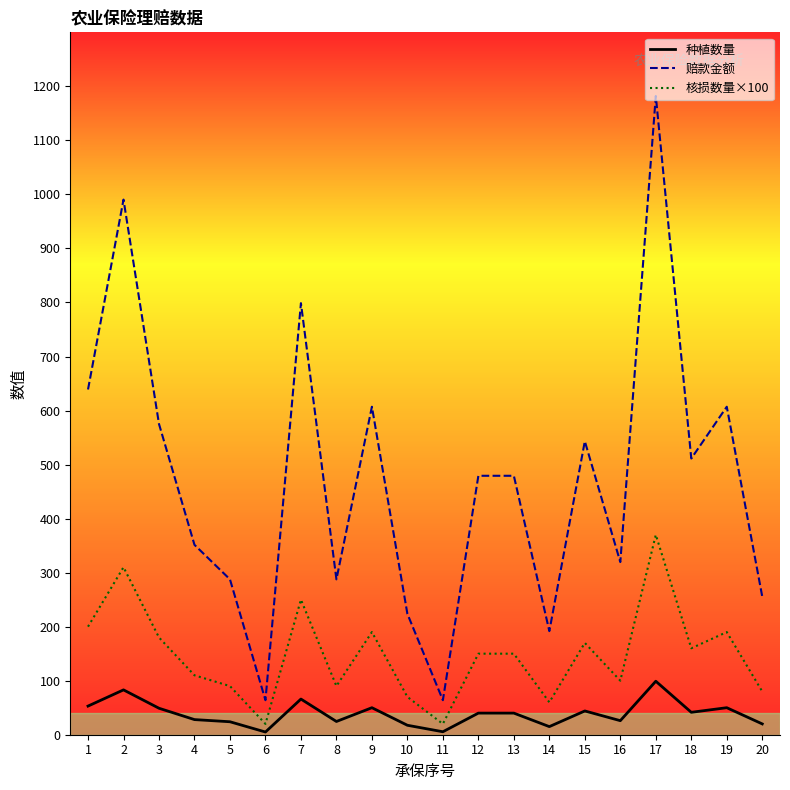

Is the value of 种植数量 at 5 greater than the value of 赔款金额 at 7?

No